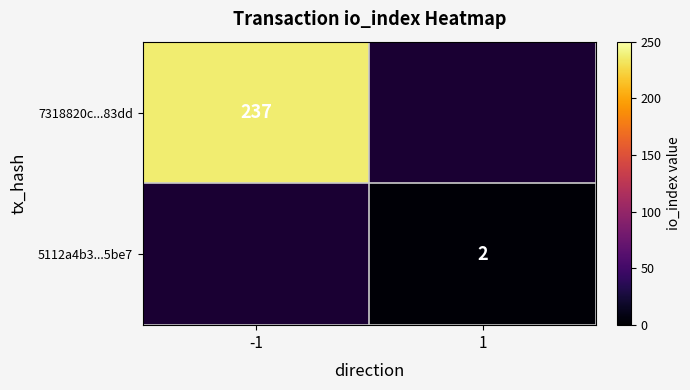

The 5112a4b3...5be7 series shows 3 at 1. True or false?

False